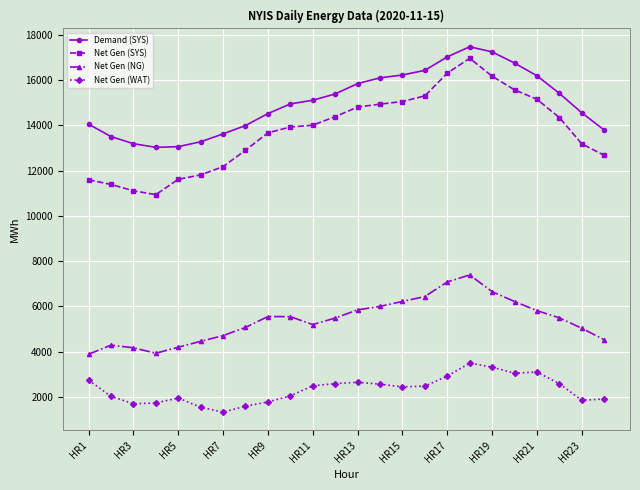

What is the minimum value for Net Gen (SYS)?

10933